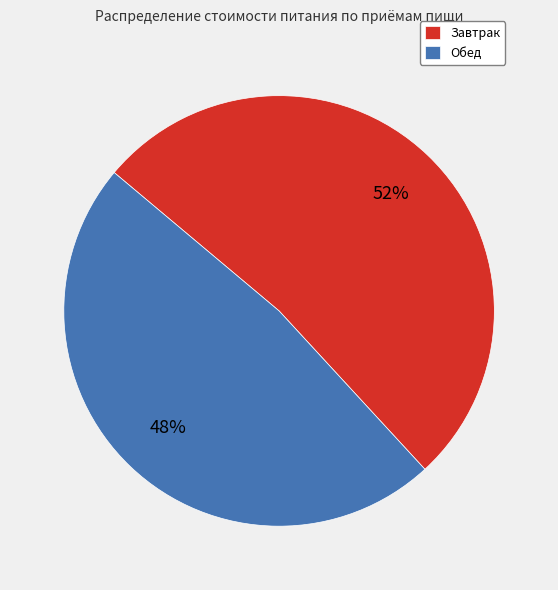

Rank the categories by value from highest to lowest.

Завтрак, Обед